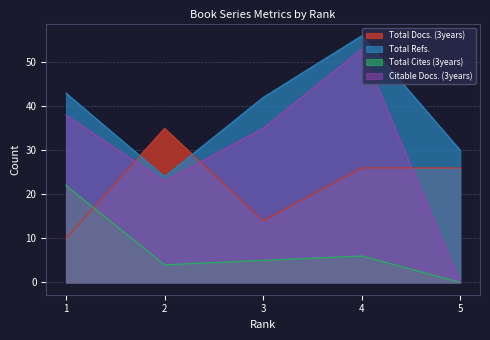

True or false: Citable Docs. (3years) has more than 1 points higher than both neighbors.

False